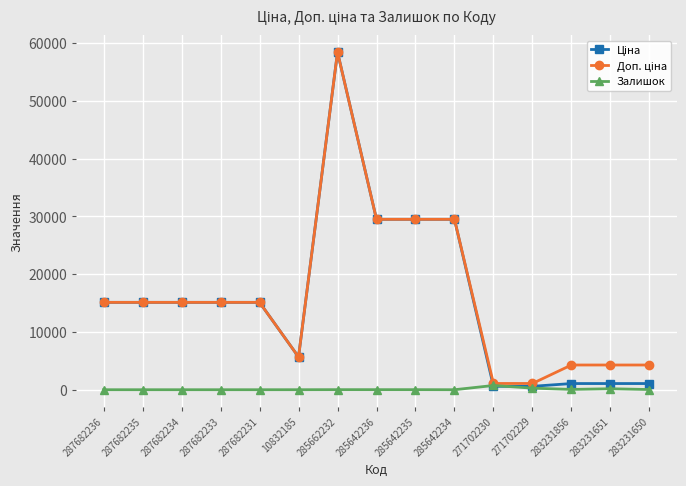

Does the chart have visible grid lines?

Yes